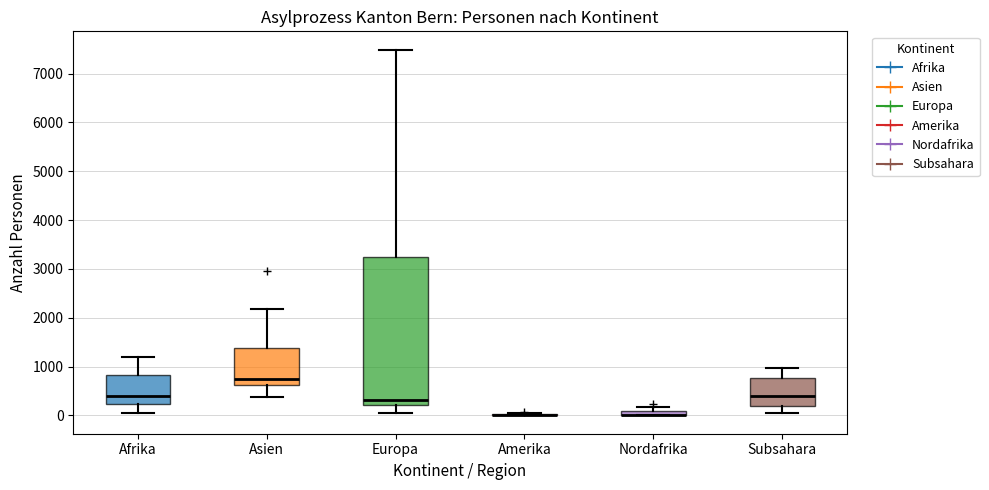

Where is the lower edge of the box for Nordafrika on the y-axis? The values are not printed on the chart, so give them approximately, as read against the axis.

0